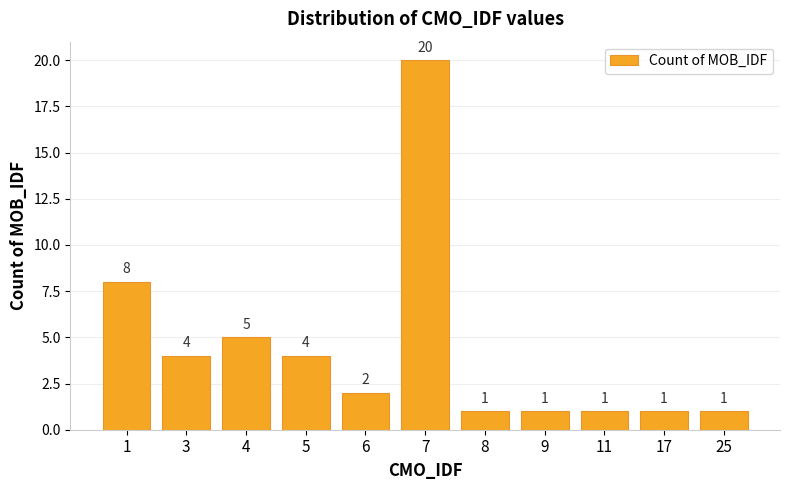

What is the maximum value shown in the chart?

20